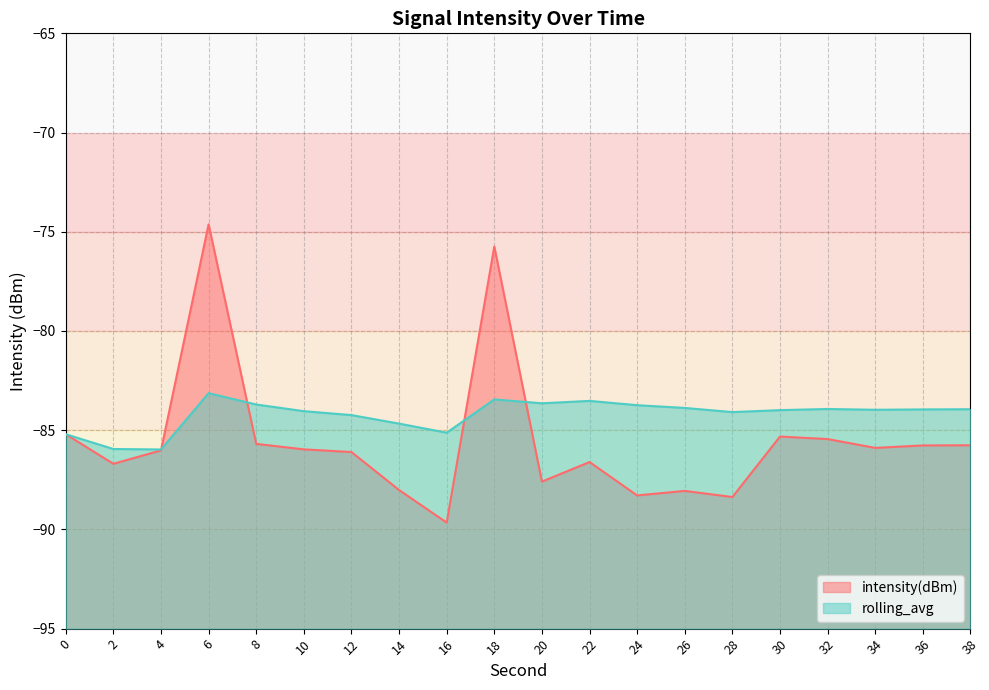

What is the minimum value for rolling_avg?

-86.0